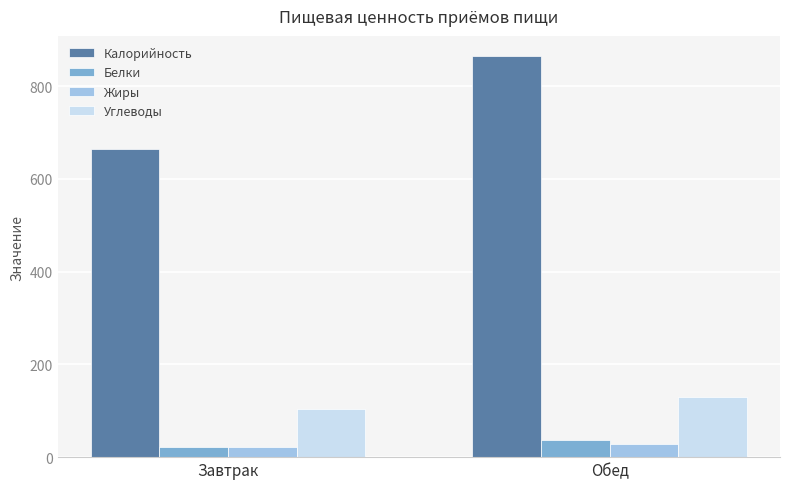

What is the approximate value of Калорийность at Обед?

865.0